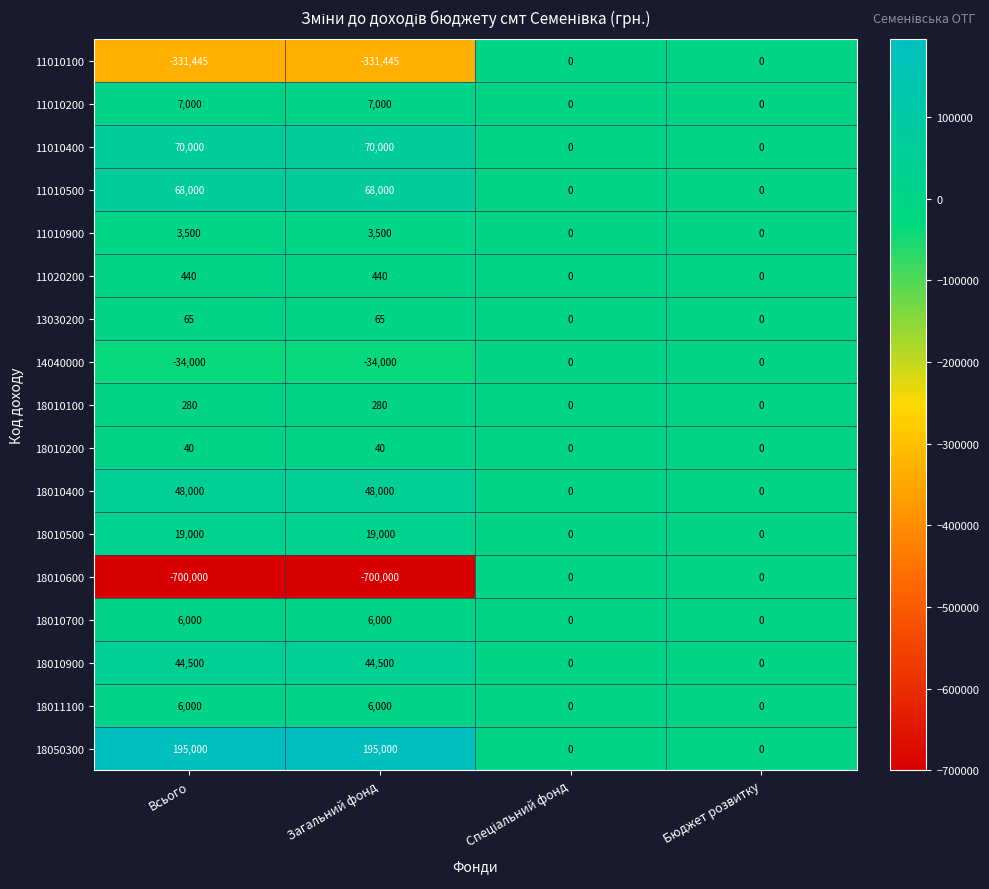

What is the average value of the 11010100 series?

-165722